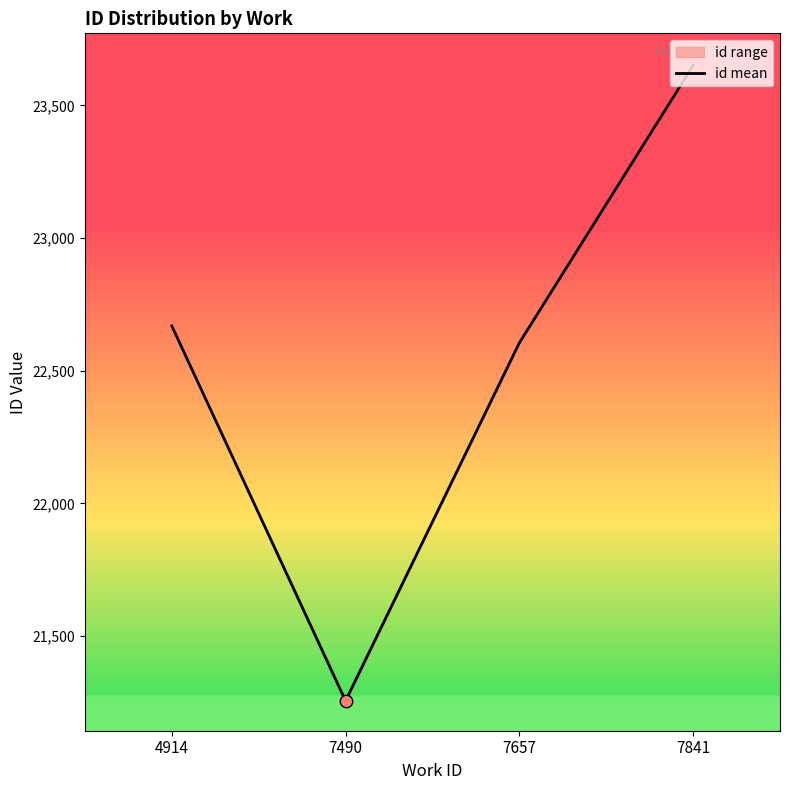

Approximately how many times larger is the value at 7841 compared to 4914?

1.0